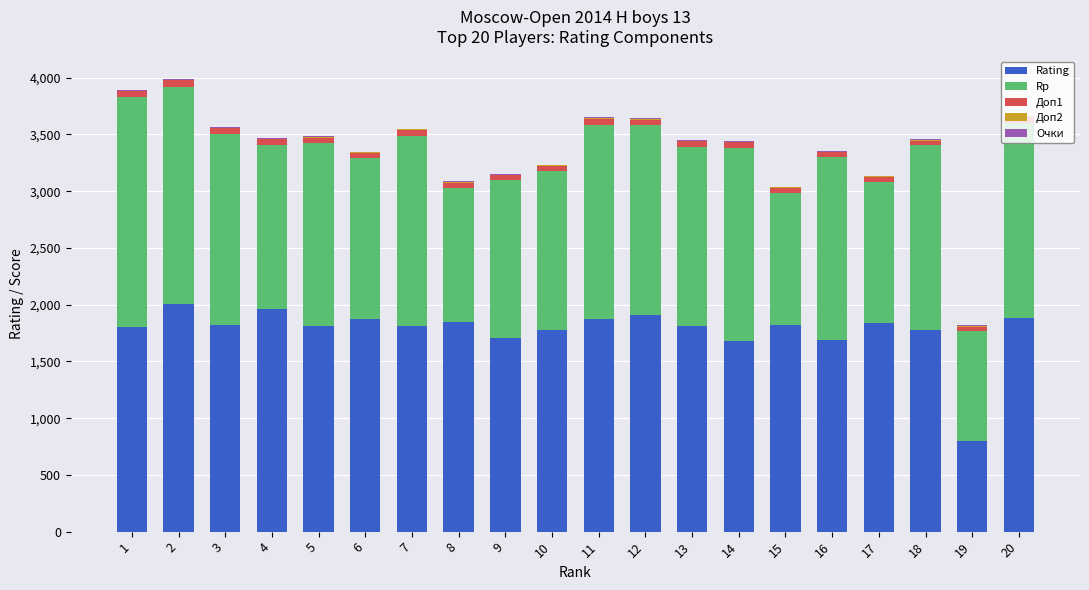

How many categories are shown in the chart?

20